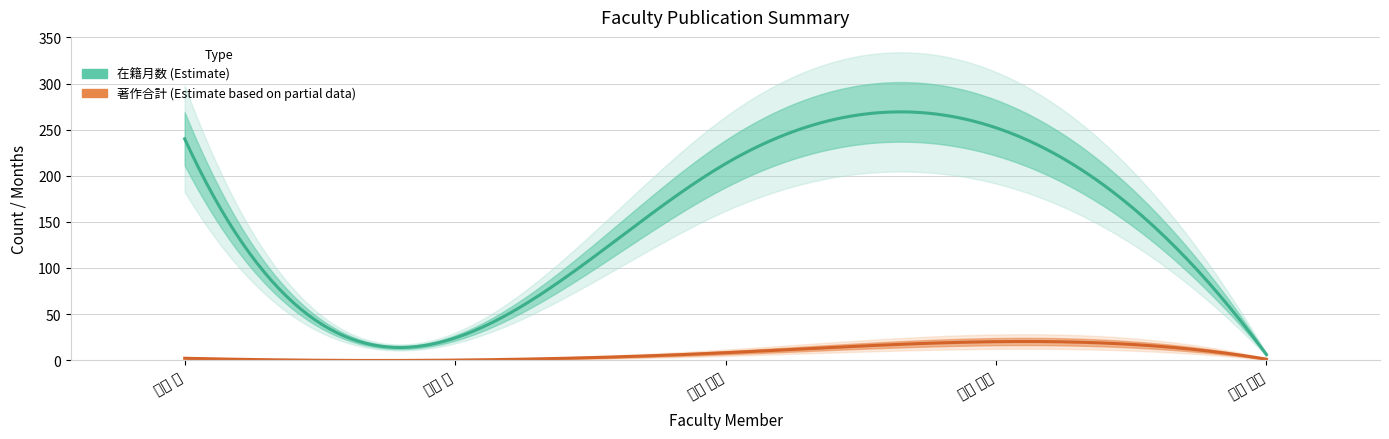

True or false: 在籍月数 has a value of 10 at 馬場 嘉信.

False